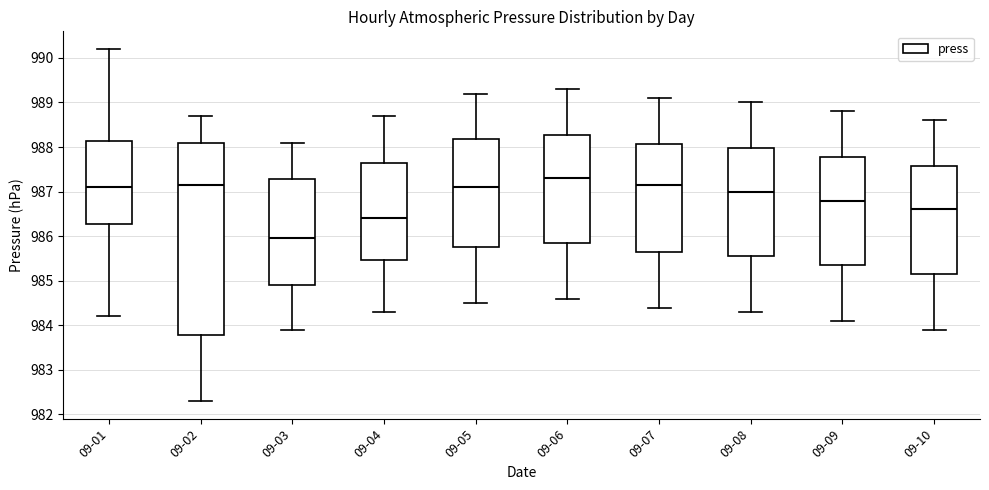

Reading left to right, read every box against the y-axis: the position of its median line, the range the box covers, and the ends of its whiskers. The values are not printed on the chart, so give them approximately, as read against the axis.

09-01: median 987.1, box 986.3 to 988.1, whiskers 984.2 to 990.2
09-02: median 987.2, box 983.8 to 988.1, whiskers 982.3 to 988.7
09-03: median 986.0, box 984.9 to 987.3, whiskers 983.9 to 988.1
09-04: median 986.4, box 985.5 to 987.7, whiskers 984.3 to 988.7
09-05: median 987.1, box 985.8 to 988.2, whiskers 984.5 to 989.2
09-06: median 987.3, box 985.9 to 988.3, whiskers 984.6 to 989.3
09-07: median 987.2, box 985.7 to 988.1, whiskers 984.4 to 989.1
09-08: median 987.0, box 985.6 to 988.0, whiskers 984.3 to 989.0
09-09: median 986.8, box 985.4 to 987.8, whiskers 984.1 to 988.8
09-10: median 986.6, box 985.2 to 987.6, whiskers 983.9 to 988.6